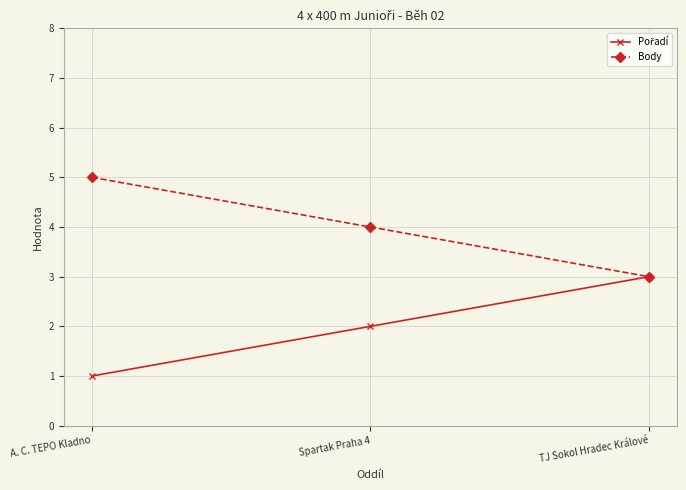

What is the minimum value for Body?

3